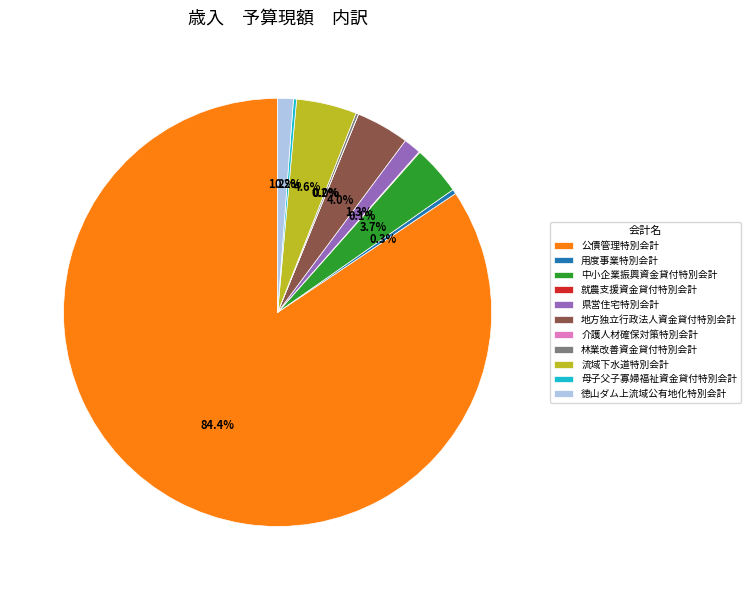

To the nearest percent, what is the difference between the 流域下水道特別会計 and 徳山ダム上流域公有地化特別会計 slice percentages?

3%